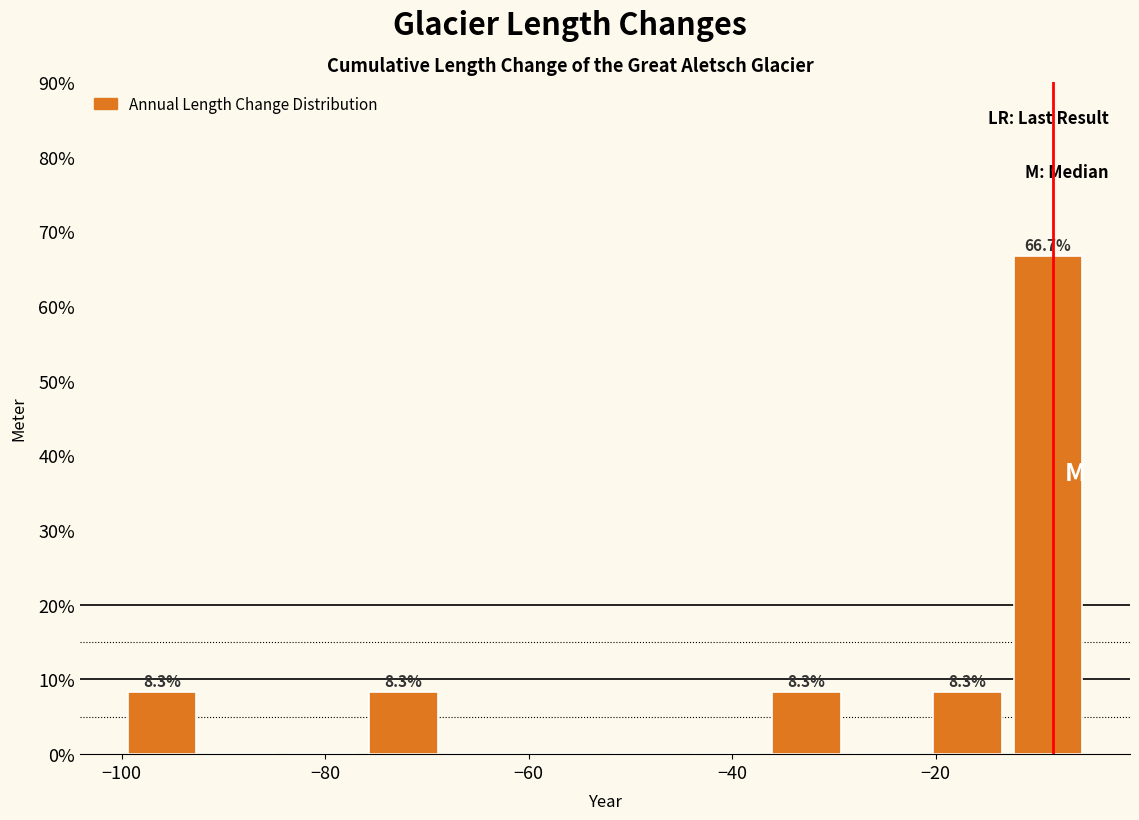

Read against the x-axis, roughly where is the centre of the tallest bar?

-8